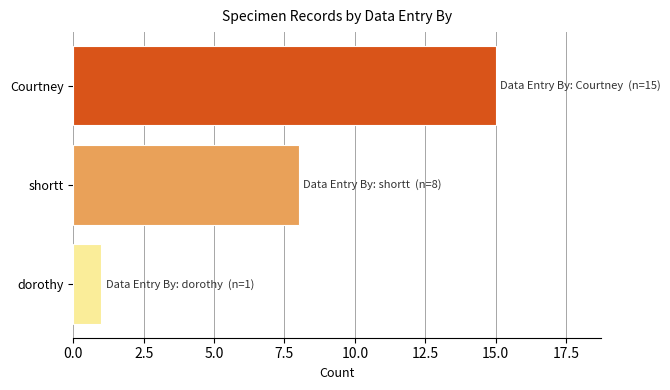

What is the difference between the second highest and minimum values?

7